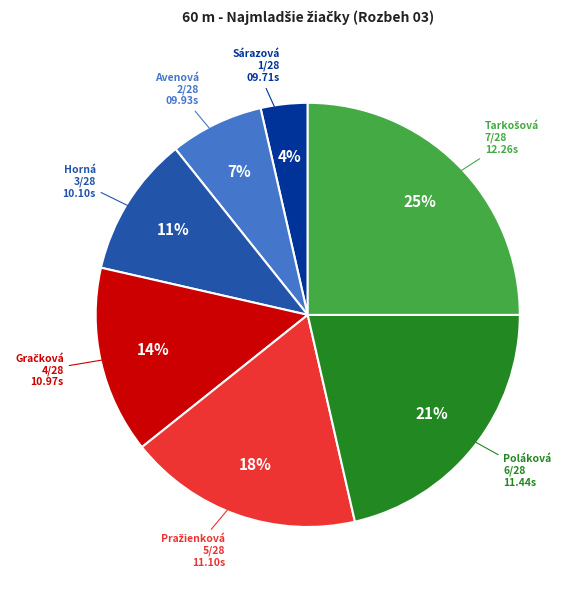

Is there any slice that represents more than half of the pie?

No